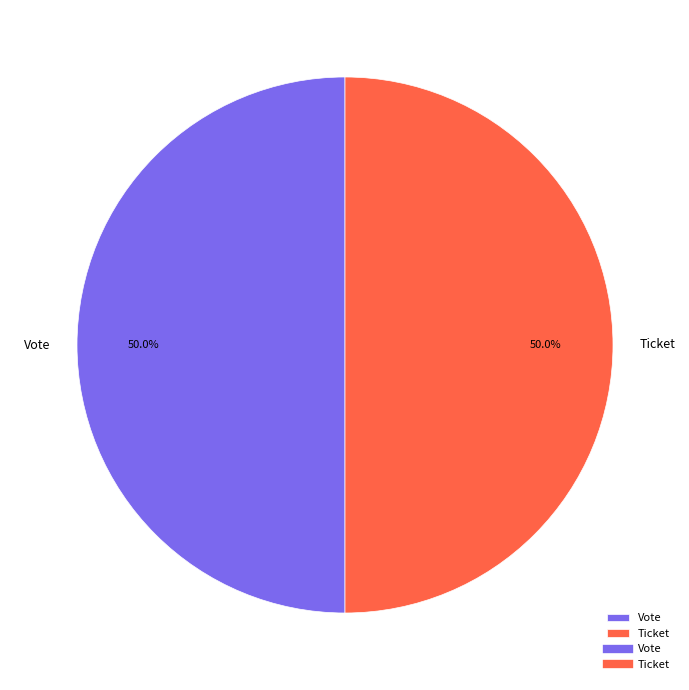

How many slices are in this pie chart?

2